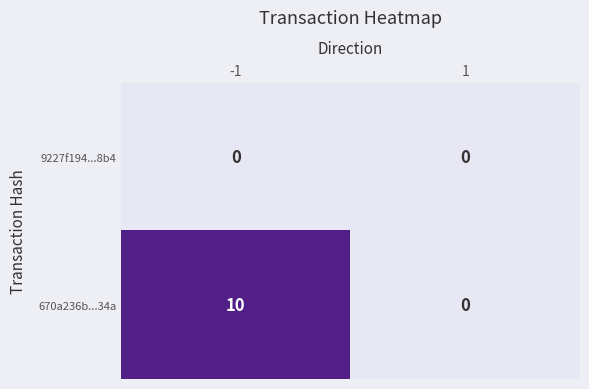

Reading left to right, list all the values displayed in this chart.

9227f194...8b4: 0	0
670a236b...34a: 10	0